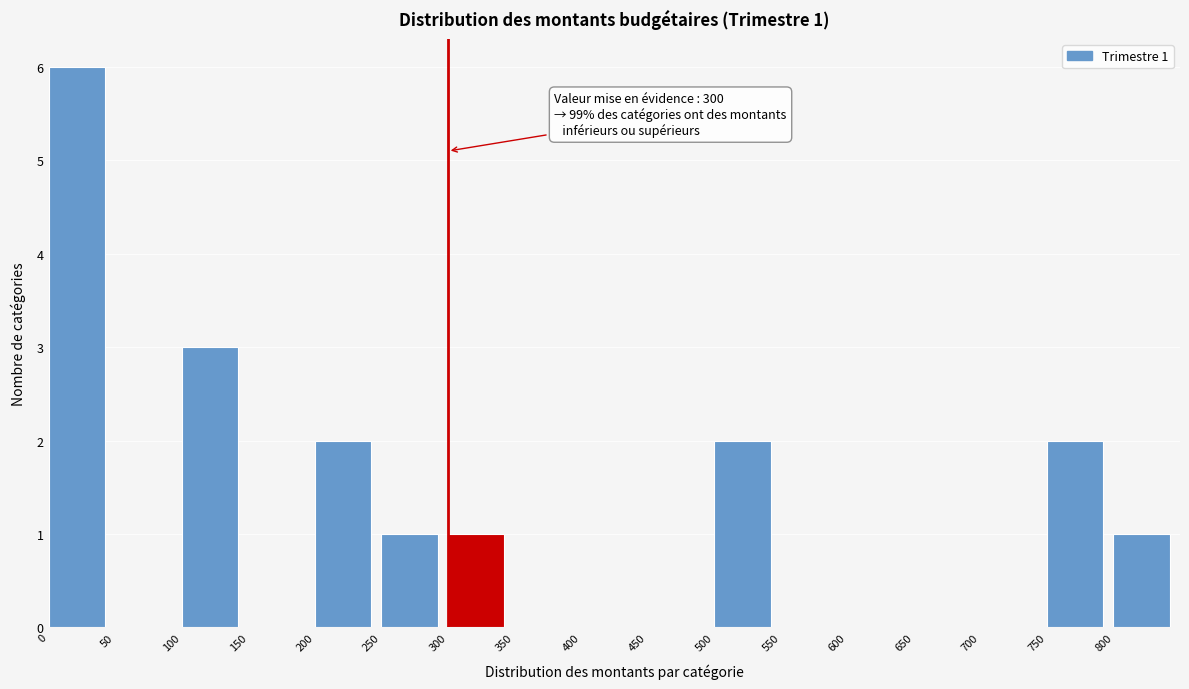

Over which range of the x-axis is the bar tallest?

0 to 50